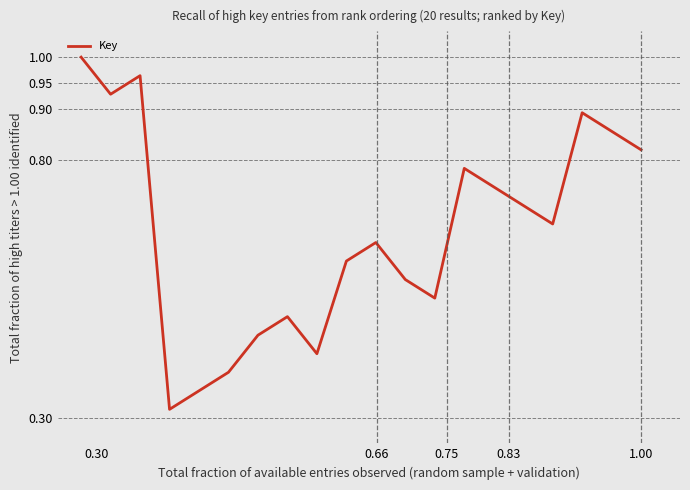

How many lines are shown in the chart?

1